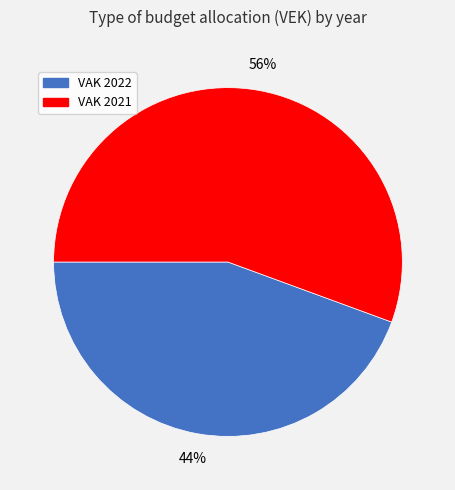

Does any single category account for the majority?

Yes